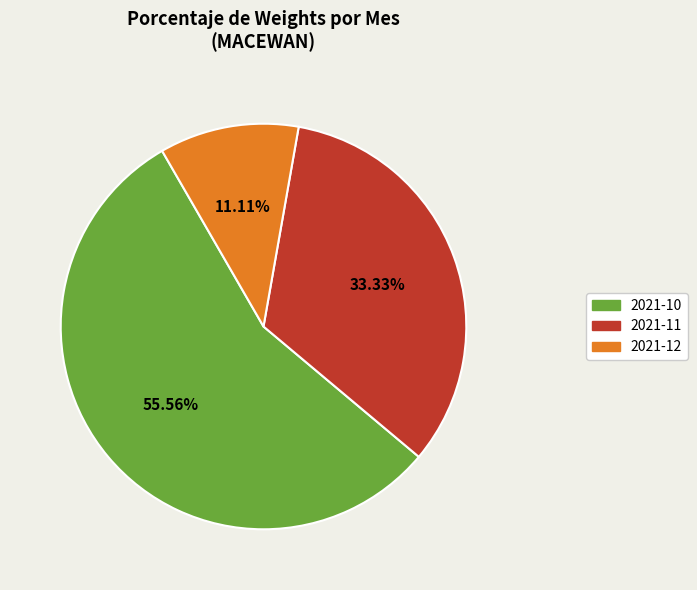

Is it true that 2021-10 is 56% of the pie?

True